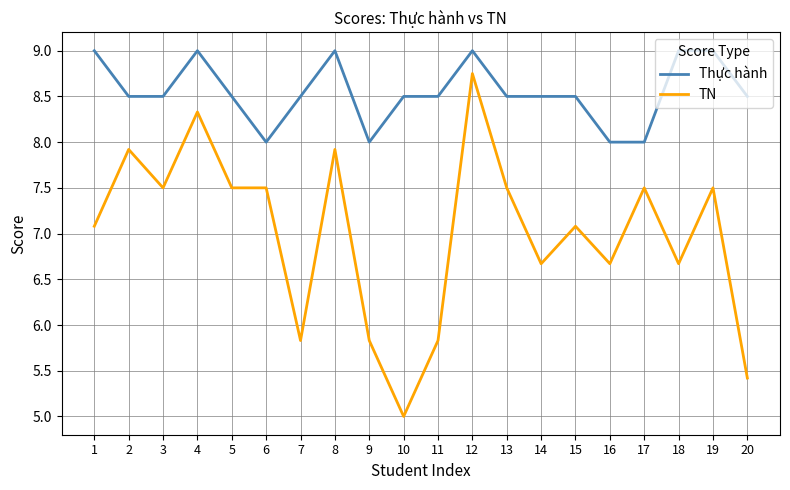

True or false: TN and Thực hành intersect in this chart.

False